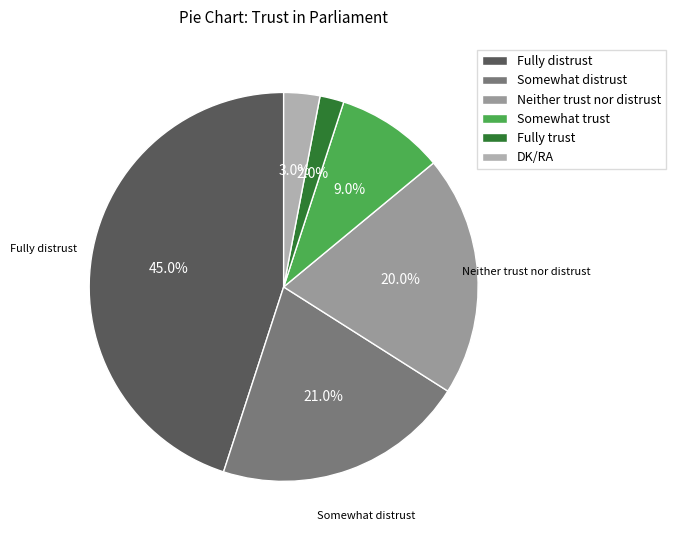

Do Somewhat trust and Fully trust together represent more than half of the pie?

No